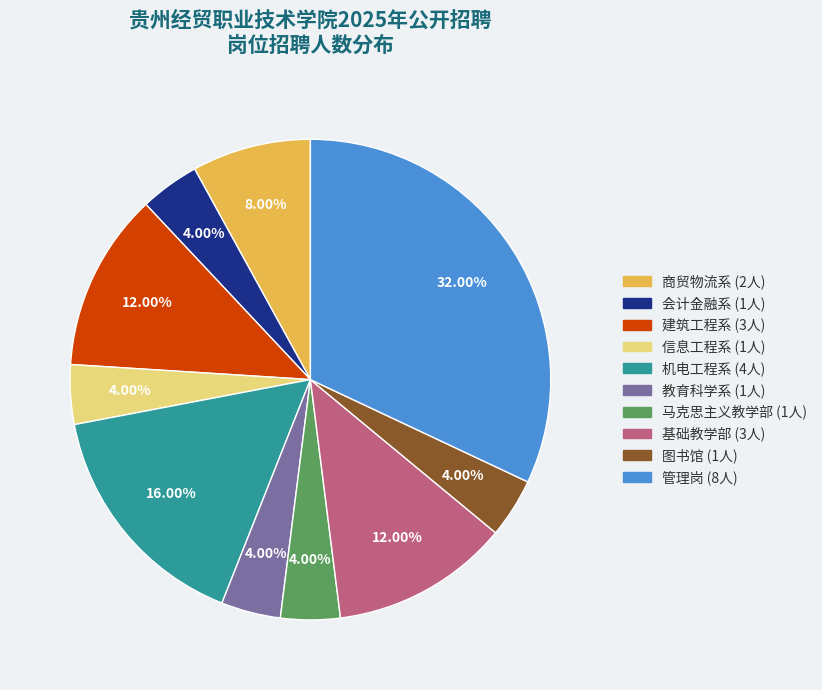

Is there any slice that represents more than half of the pie?

No